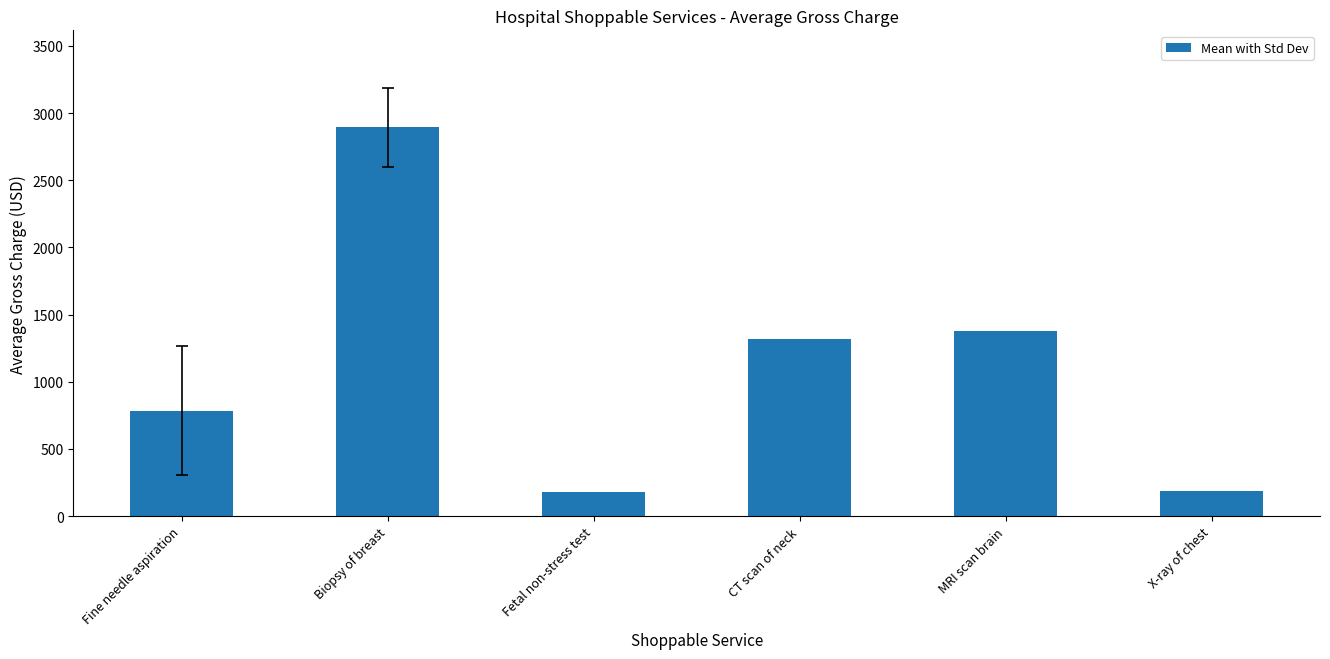

What is the label of the 2nd bar from the left?

Biopsy of breast